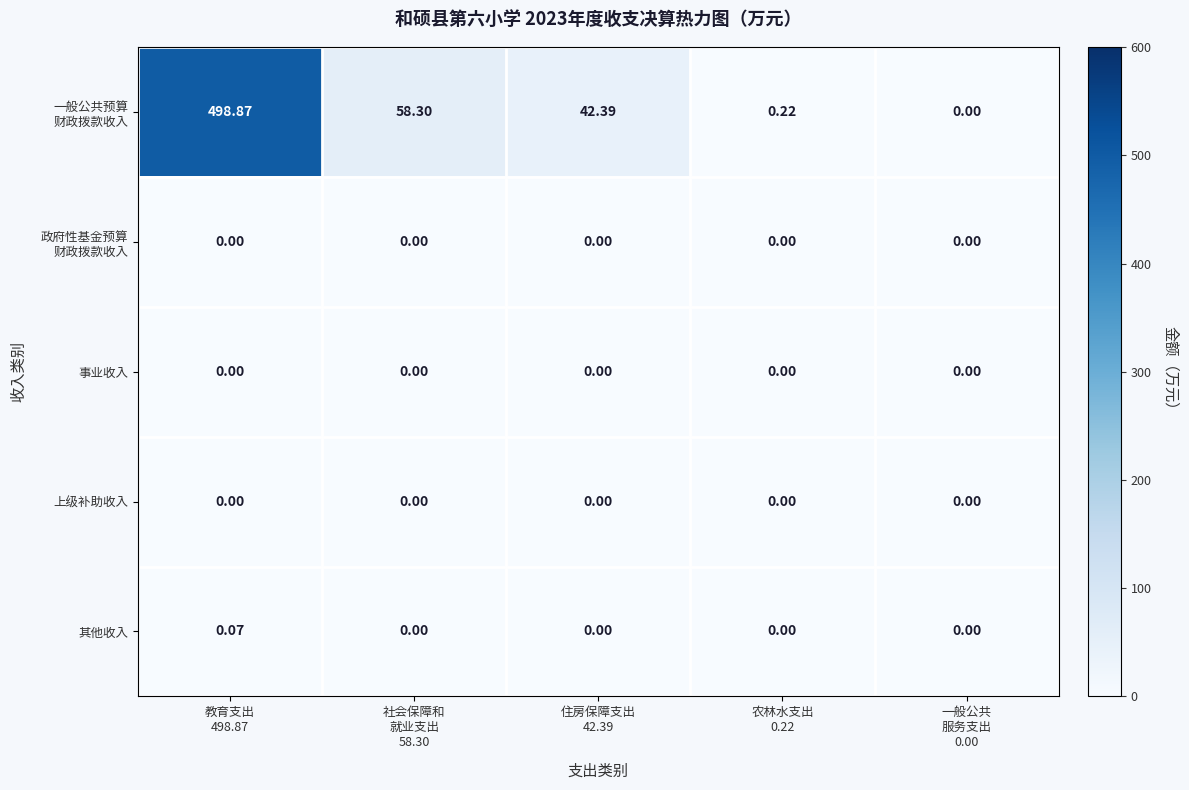

How many positive values does the 其他收入 series have?

1